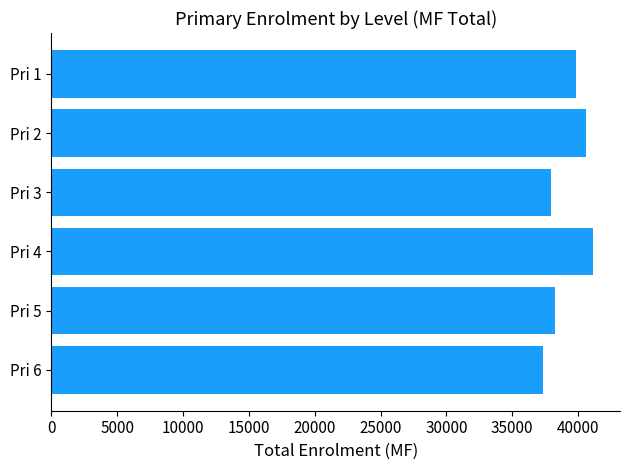

What is the difference between the maximum and minimum values?

3803